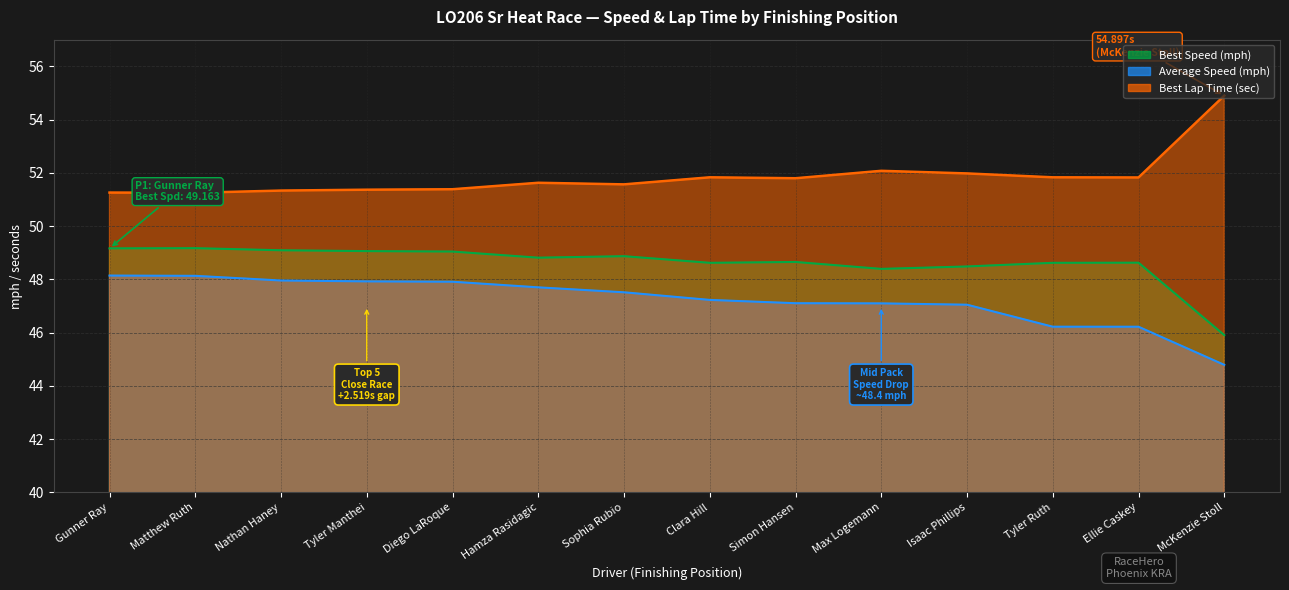

Is it true that Best Lap time equals 51.8 at Ellie Caskey?

True